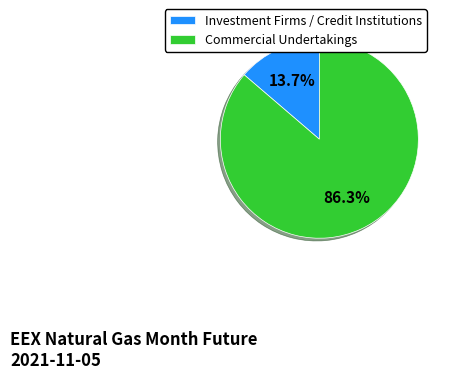

Combined, do Investment Firms / Credit Institutions and Commercial Undertakings account for over 50%?

Yes